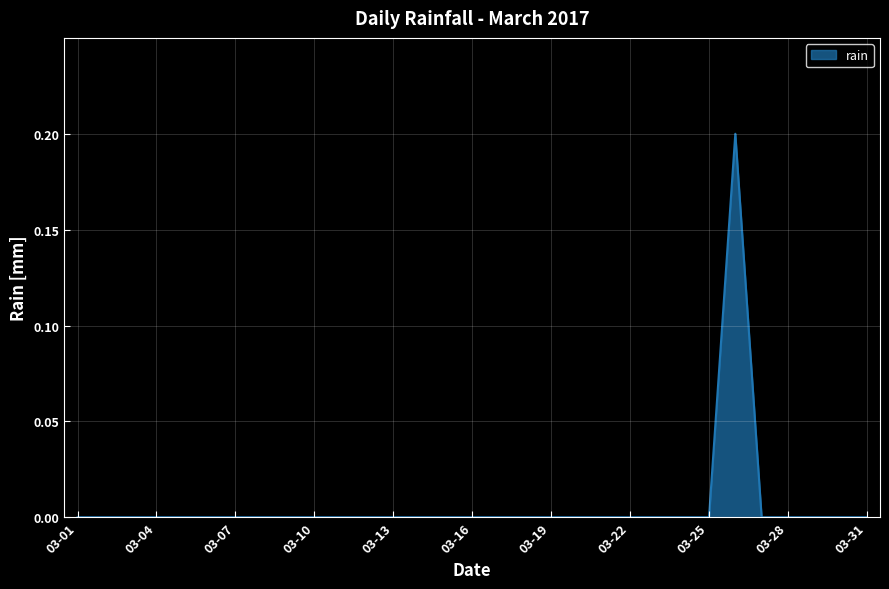

List the labels in order of value, smallest first.

2017-03-01, 2017-03-02, 2017-03-03, 2017-03-04, 2017-03-05, 2017-03-06, 2017-03-07, 2017-03-08, 2017-03-09, 2017-03-10, 2017-03-11, 2017-03-12, 2017-03-13, 2017-03-14, 2017-03-15, 2017-03-16, 2017-03-17, 2017-03-18, 2017-03-19, 2017-03-20, 2017-03-21, 2017-03-22, 2017-03-23, 2017-03-24, 2017-03-25, 2017-03-27, 2017-03-28, 2017-03-29, 2017-03-30, 2017-03-31, 2017-03-26